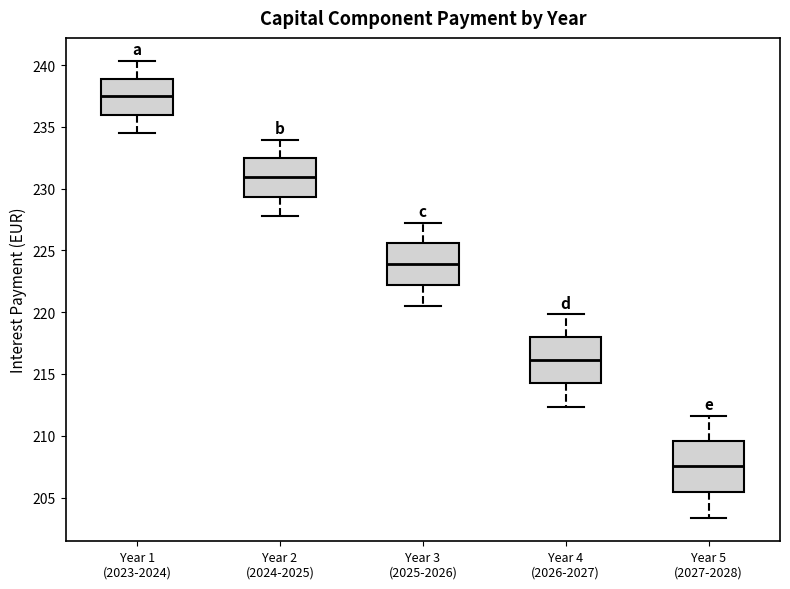

Where is the upper edge of the box for Year 5 (2027-2028) on the y-axis? The values are not printed on the chart, so give them approximately, as read against the axis.

209.5